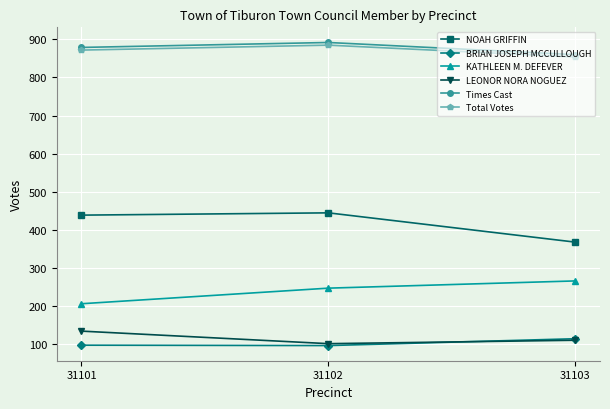

What is the sum of all KATHLEEN M. DEFEVER values?

716